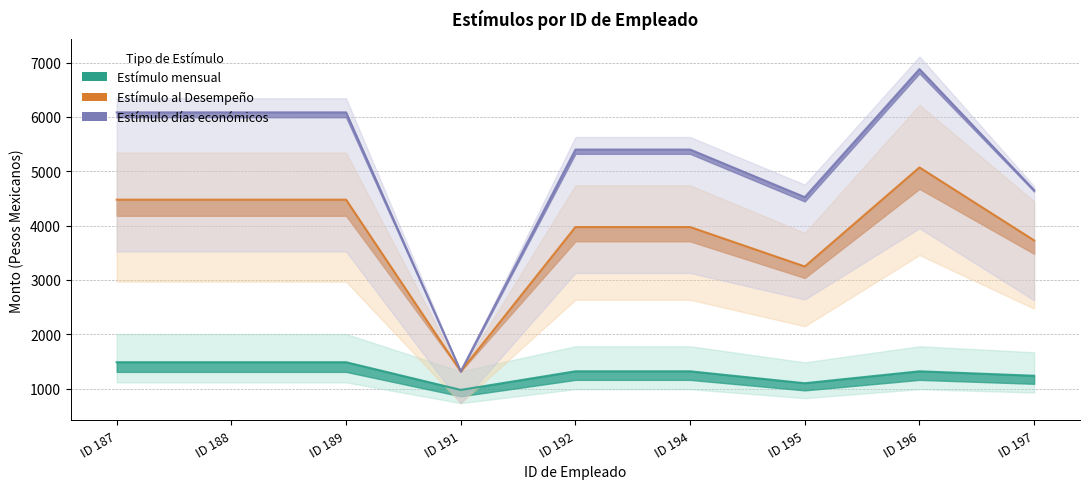

Is it true that Estímulo mensual equals 1986.1 at ID 194?

False